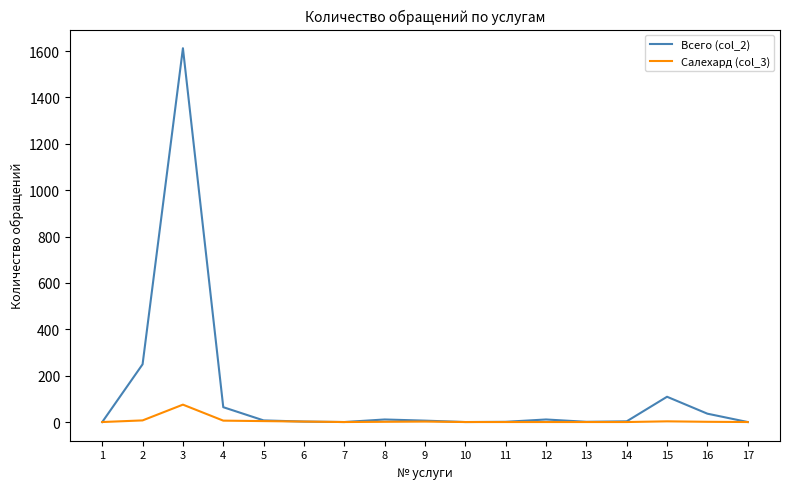

Where does the Всего (col_2) series first go above 6?

2